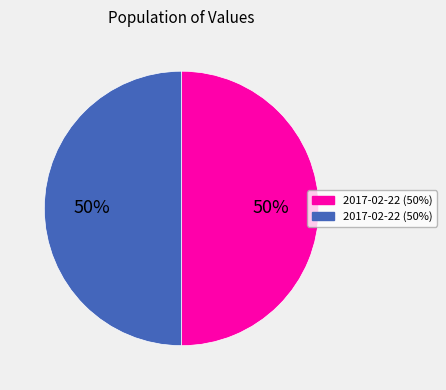

To the nearest percent, what is the average slice percentage?

50%